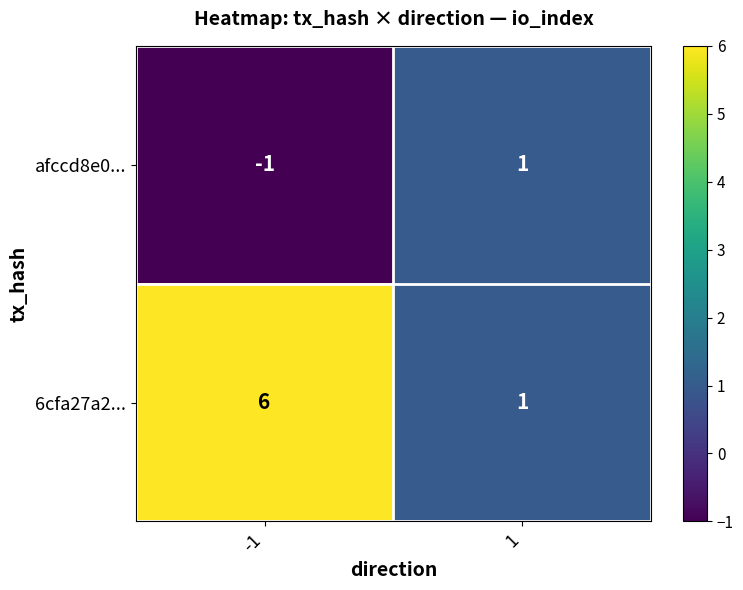

Which series has the widest spread of values?

6cfa27a2...